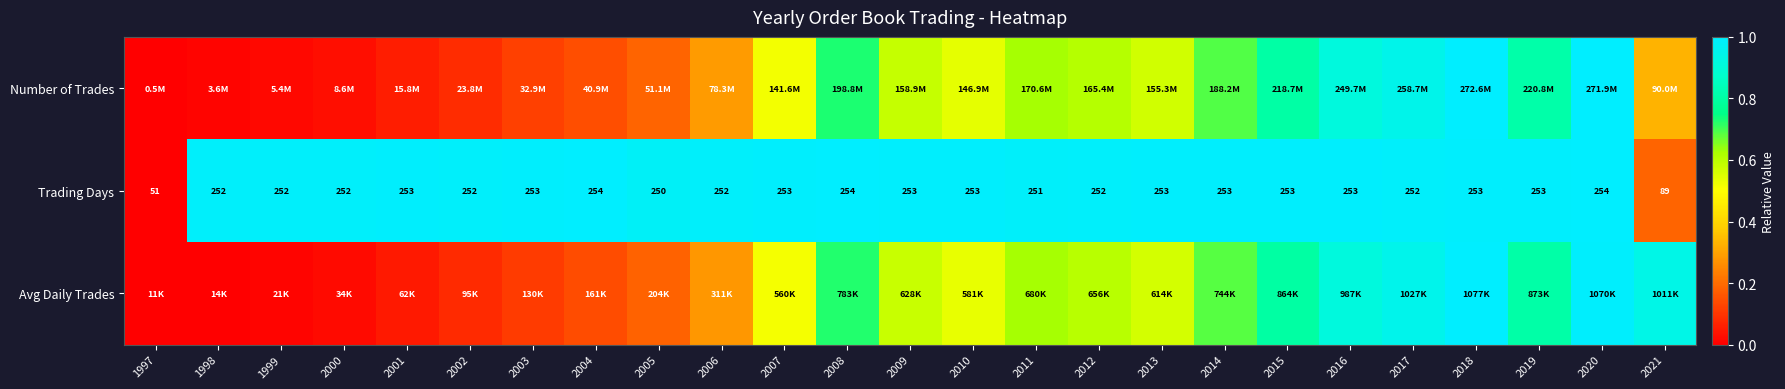

At which label does Trading Days reach its minimum?

1997